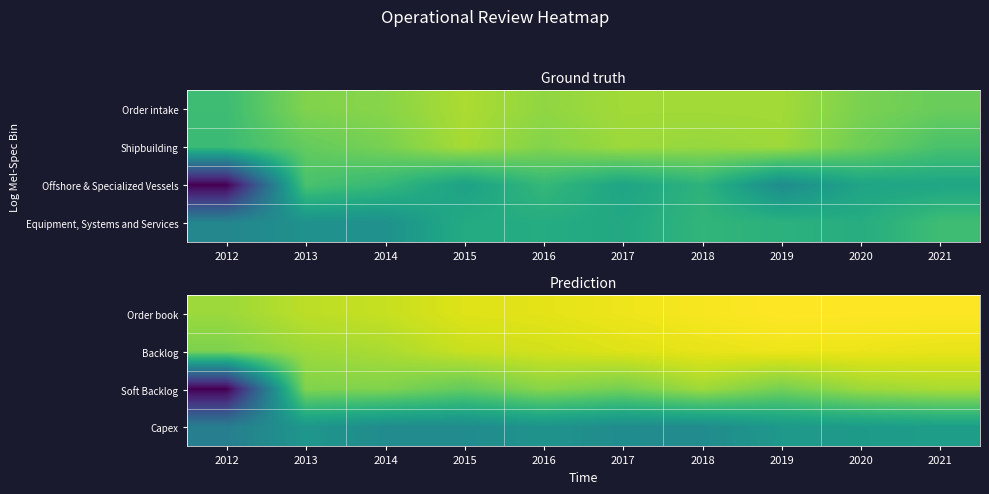

Between 2021 and 2020, which is larger?

2020